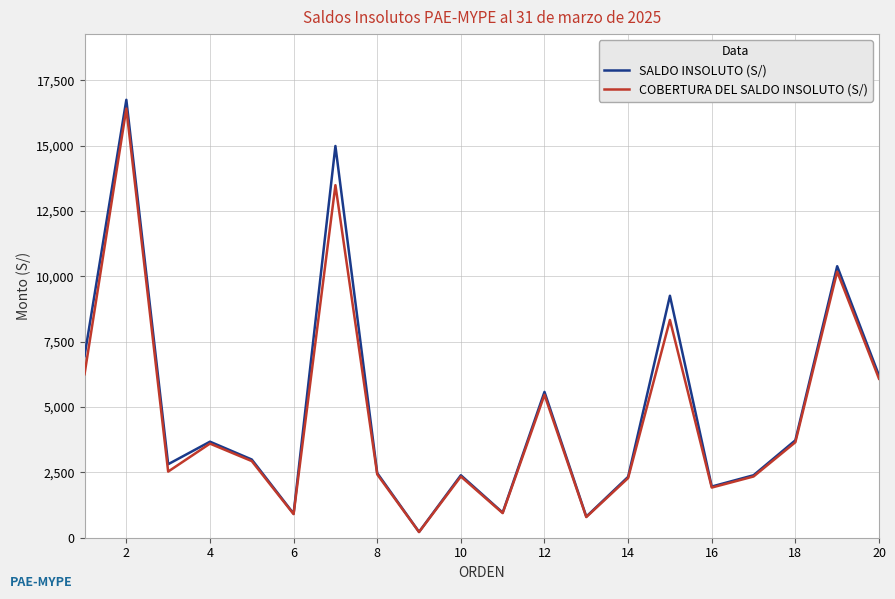

Which series has the largest range (max minus min)?

SALDO INSOLUTO (S/)